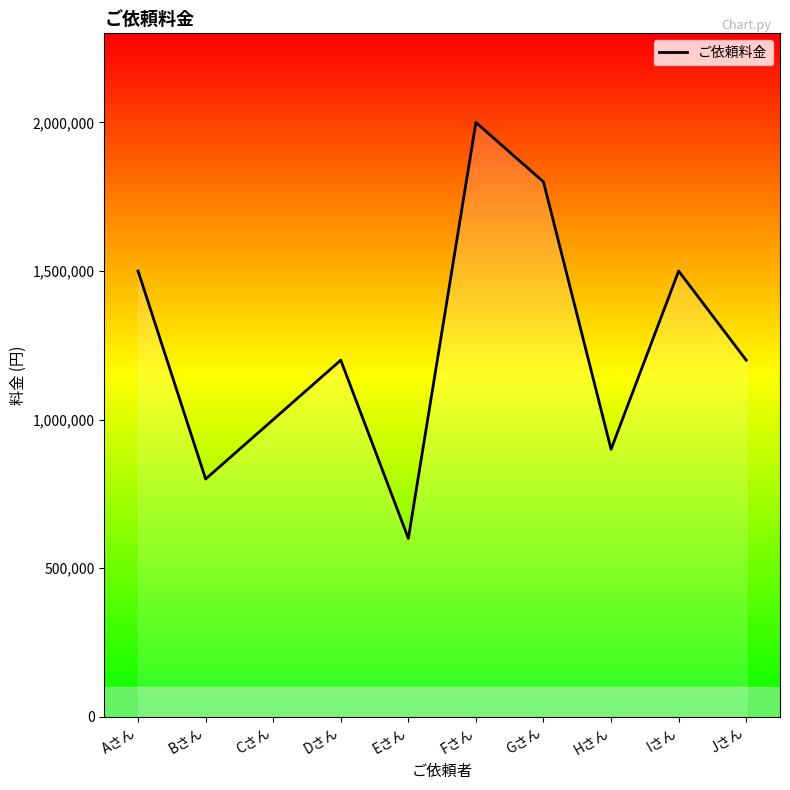

What is the smallest value displayed?

600000